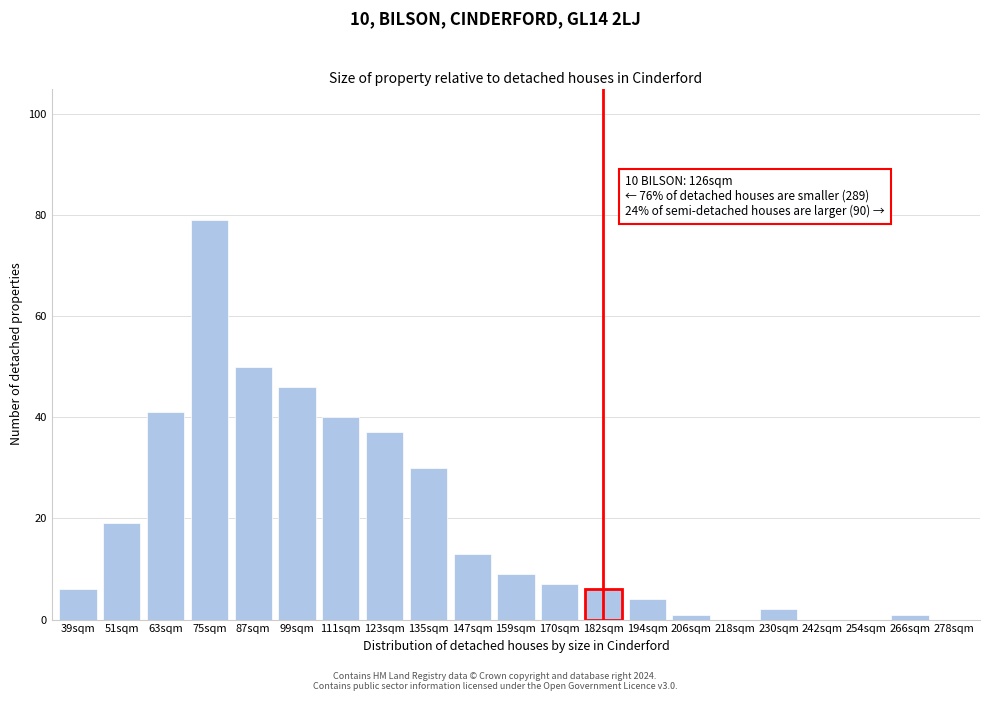

Reading right to left, list all the values displayed in this chart.

278sqm=0	266sqm=1	254sqm=0	242sqm=0	230sqm=2	218sqm=0	206sqm=1	194sqm=4	182sqm=6	170sqm=7	159sqm=9	147sqm=13	135sqm=30	123sqm=37	111sqm=40	99sqm=46	87sqm=50	75sqm=79	63sqm=41	51sqm=19	39sqm=6